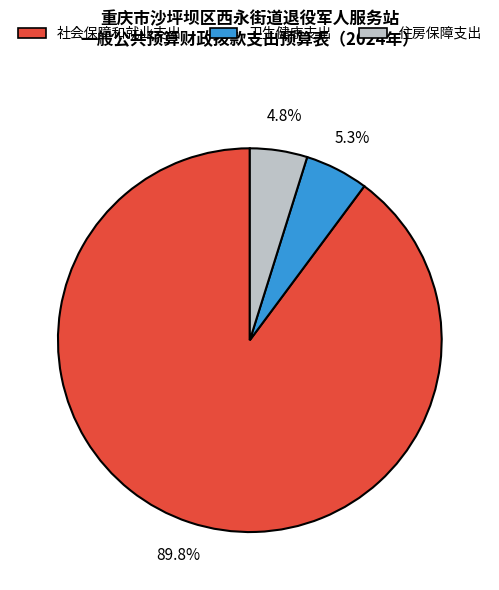

How many segments does this pie chart have?

3